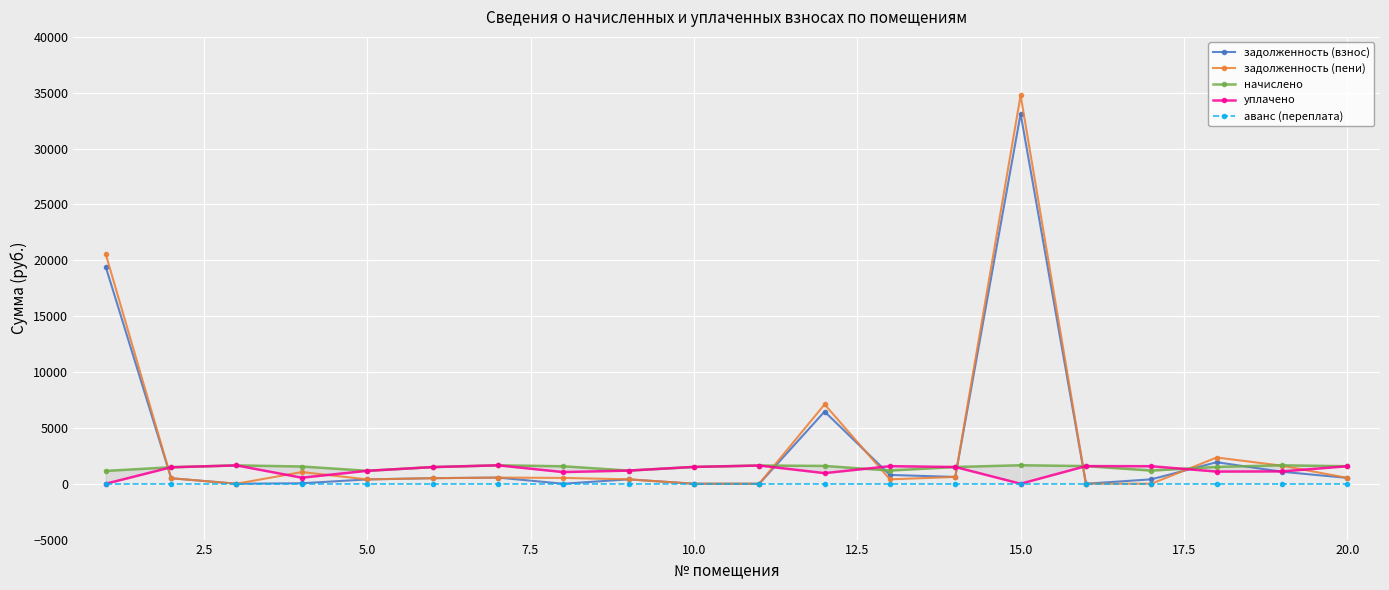

True or false: начислено has a value of 1157.7 at 5.0.

True